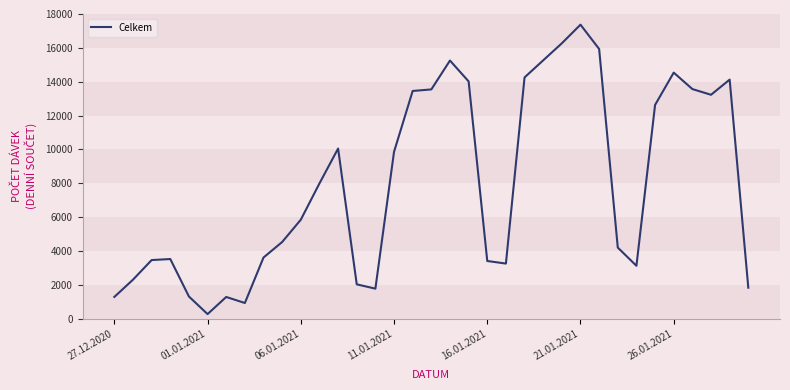

What is the greatest value displayed?

17369